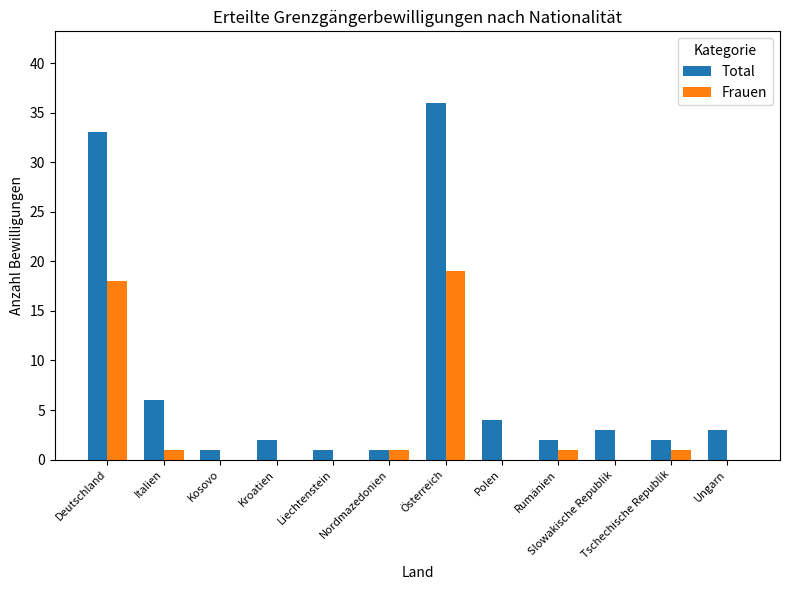

Is it true that Frauen equals 0 at Liechtenstein?

True